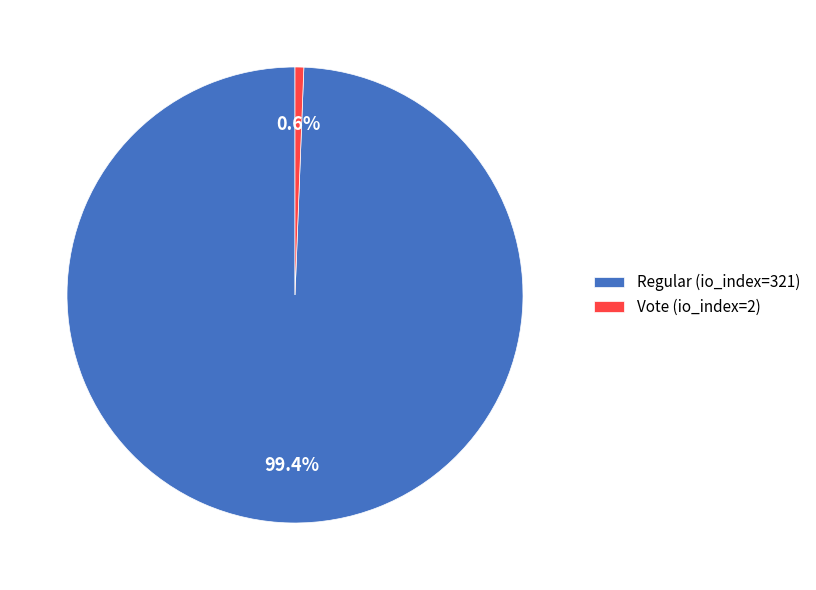

Combined, do Regular (io_index=321) and Vote (io_index=2) account for over 50%?

Yes